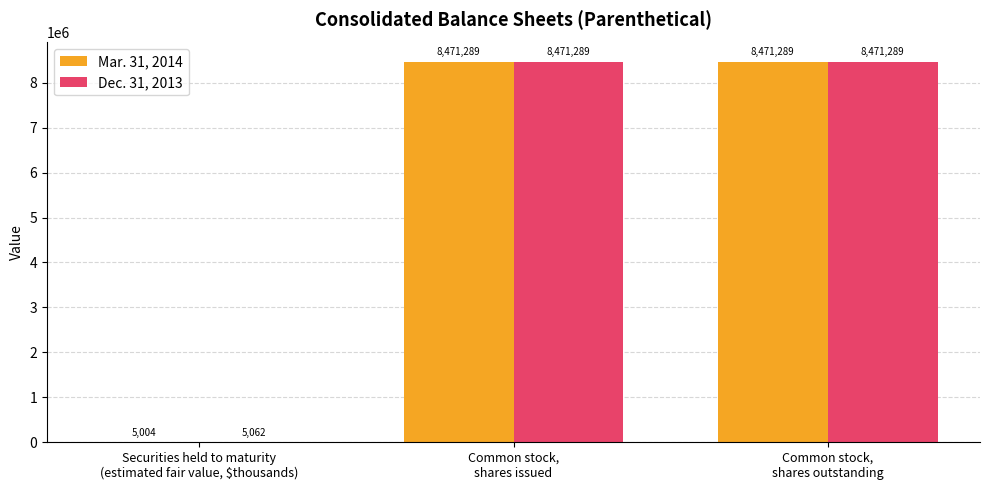

Which series has the largest total across all categories?

Dec. 31, 2013